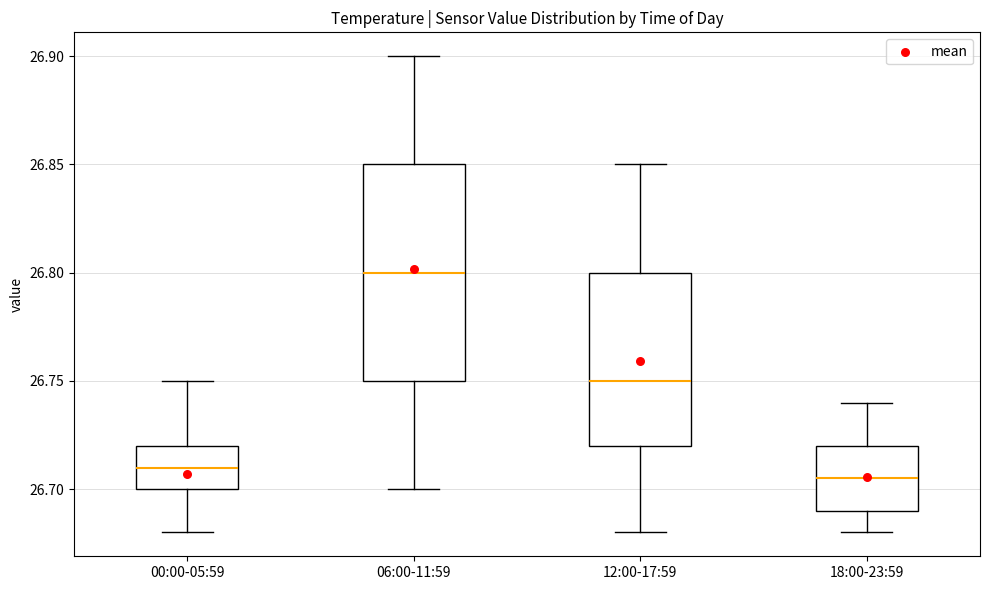

Comparing the boxes themselves (not the whiskers), which one is the tallest?

06:00-11:59